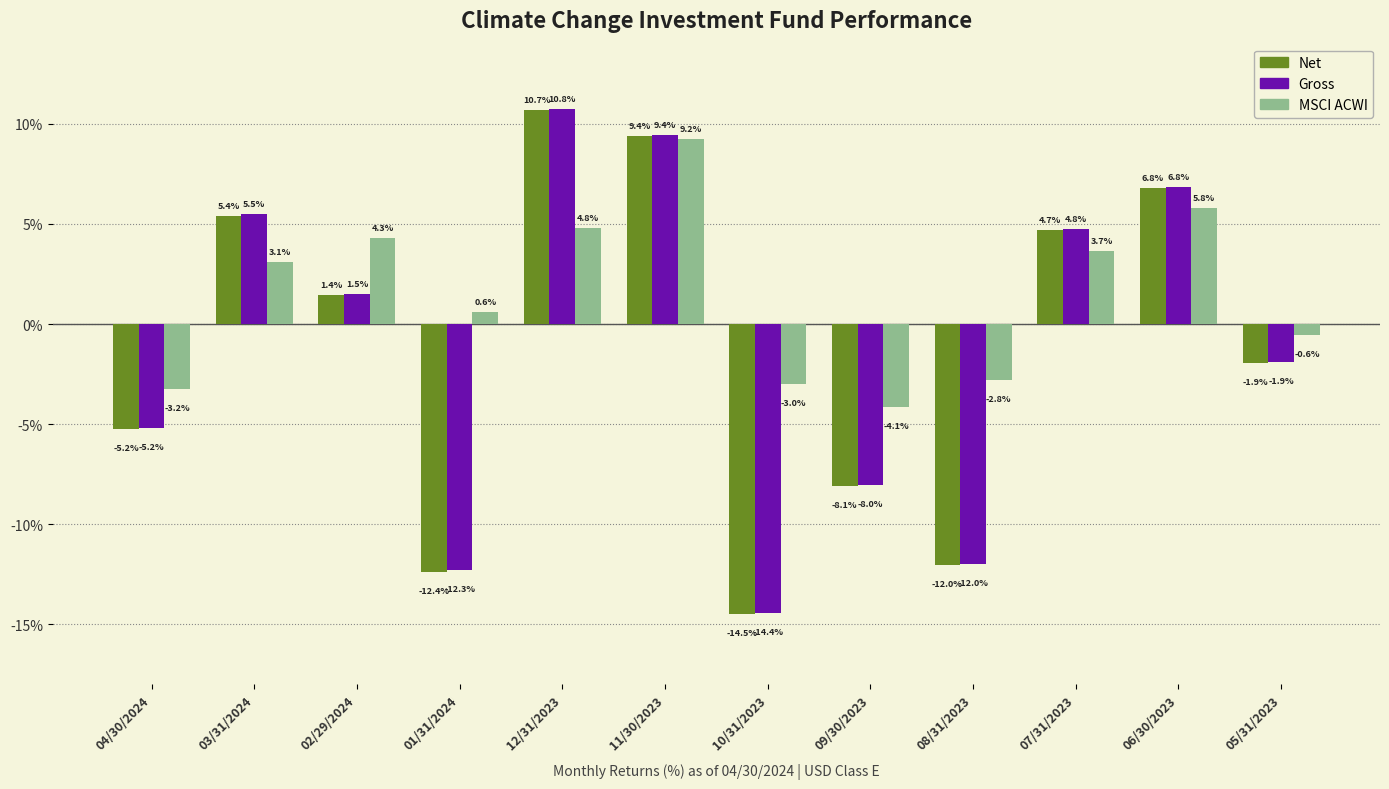

At which label does MSCI ACWI reach its peak?

11/30/2023